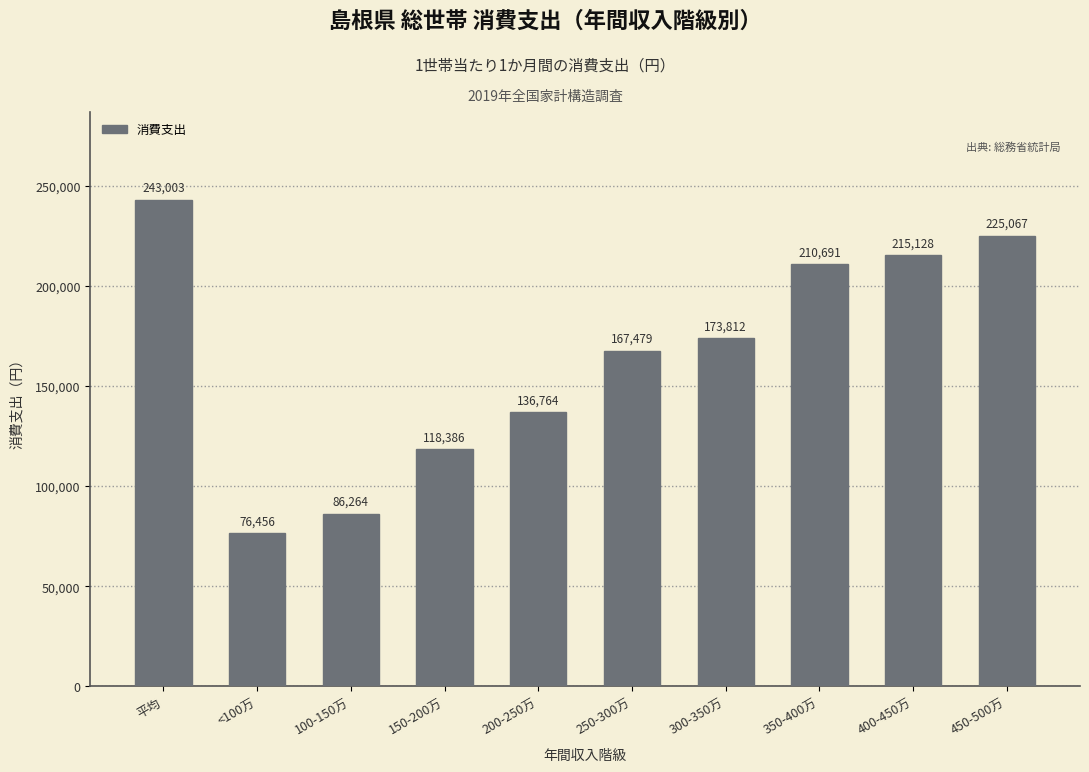

What is the sum of all values?

1653050